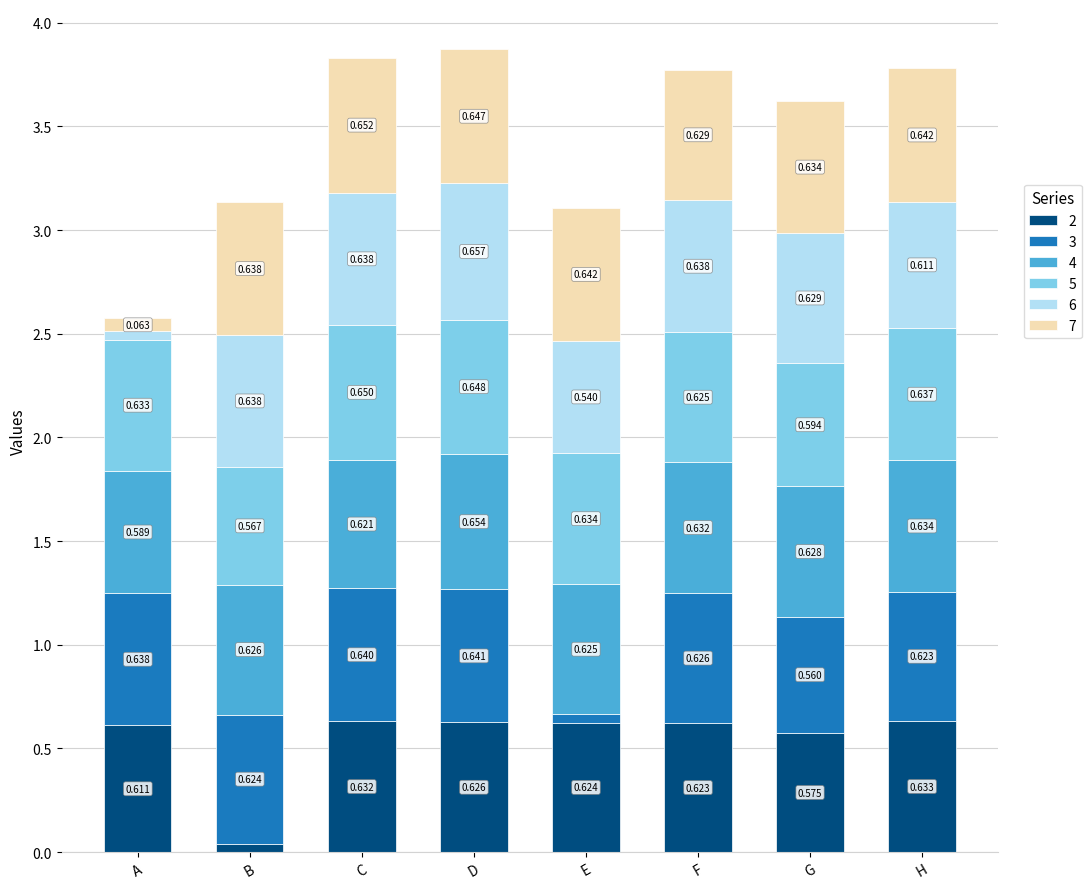

Where is 2 nearest to the value 0?

B